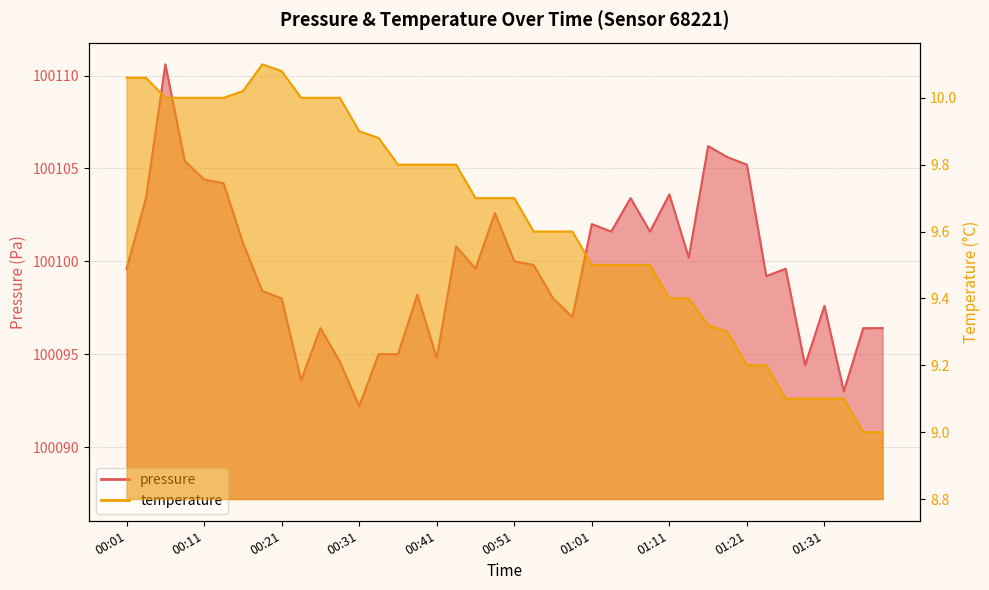

What is the maximum value shown in the chart?

100110.6